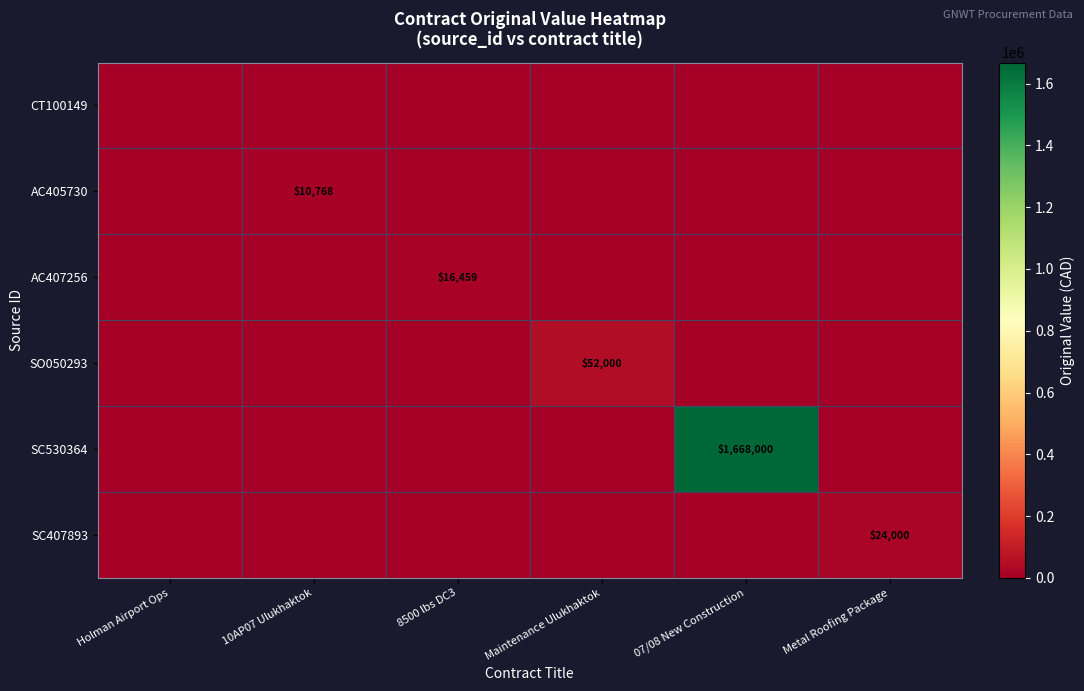

The AC407256 series shows 28486 at 8500 lbs DC3. True or false?

False